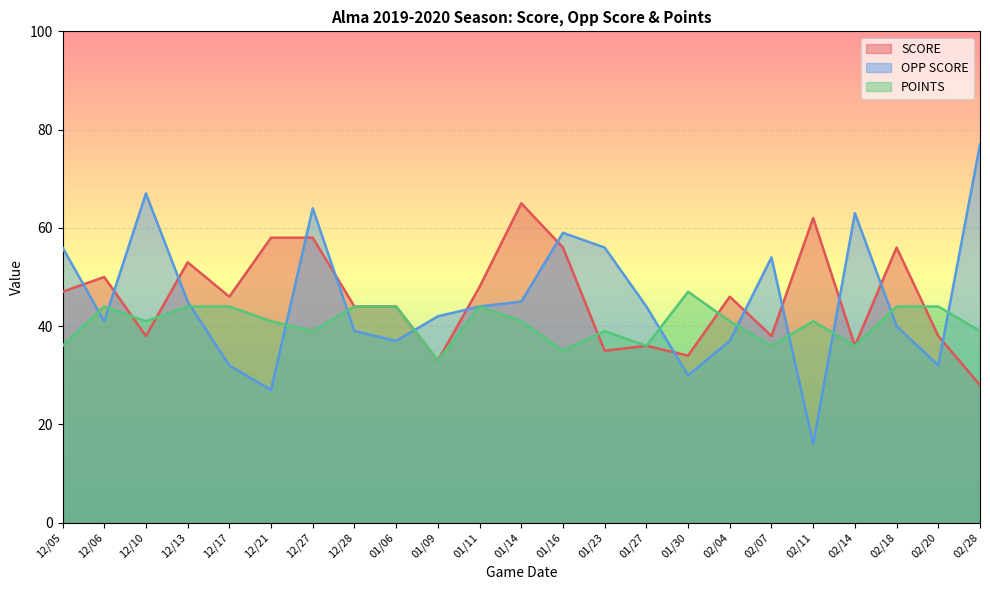

How many data points does each series have?

23